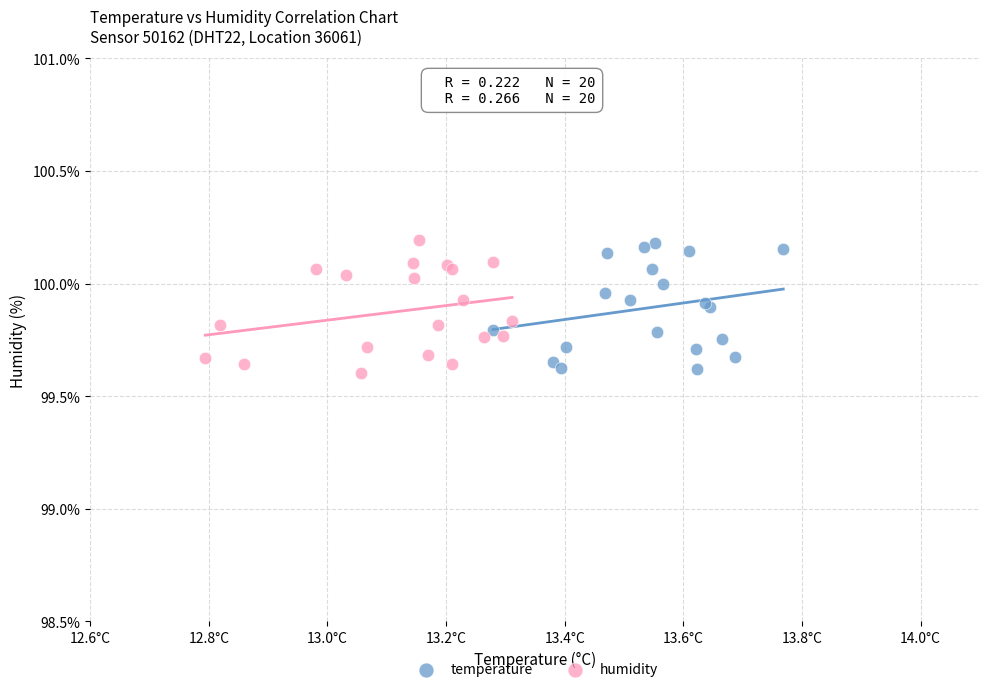

What are all the series names shown in the legend?

temperature, humidity